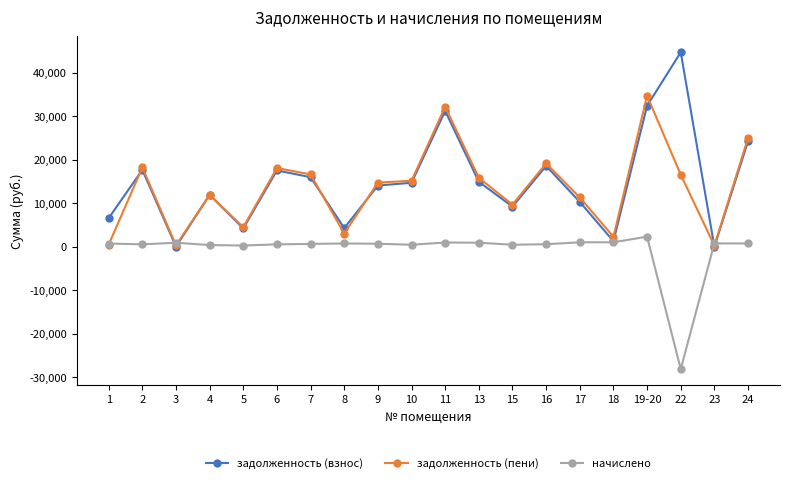

Between 1 and 6, which series saw the biggest shift?

задолженность (пени)